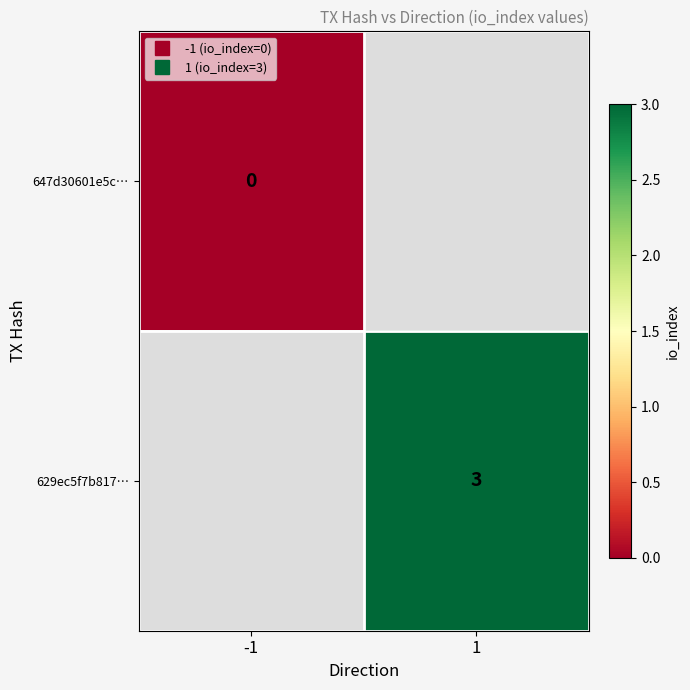

Is the value of 647d30601e5c… at 1 greater than the value of 629ec5f7b817… at -1?

No